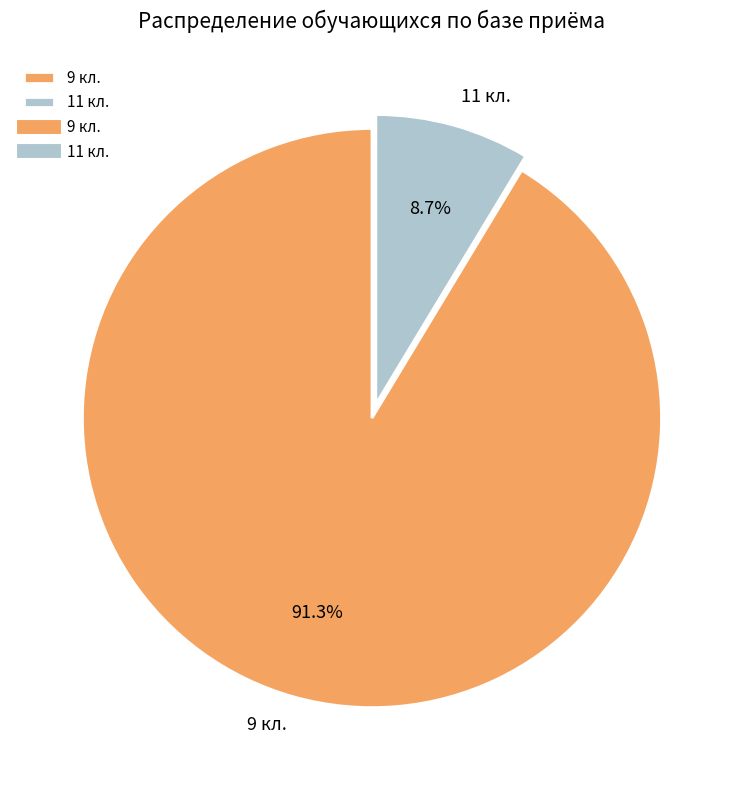

Rank the categories by value from lowest to highest.

11 кл., 9 кл.